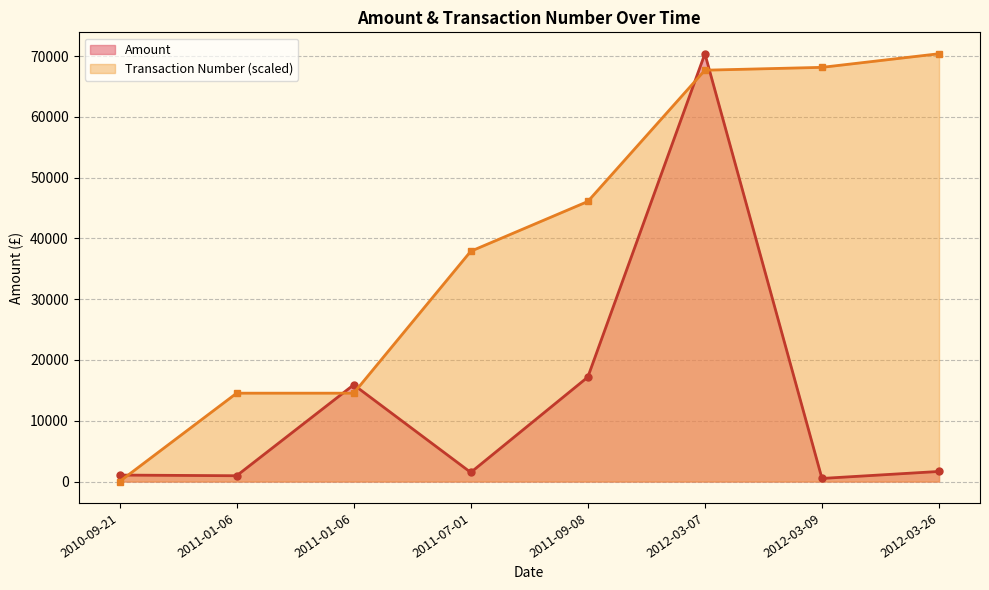

How many distinct data groups are displayed?

2